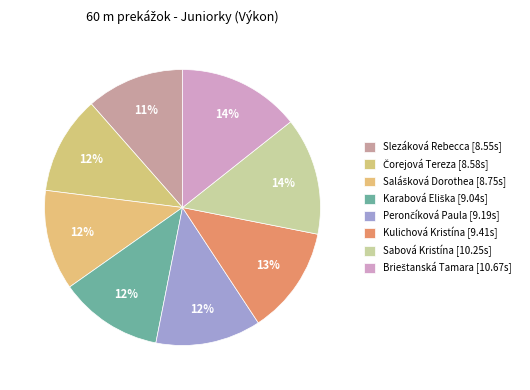

What portion of the pie excludes Brieštanská Tamara?

85.7%